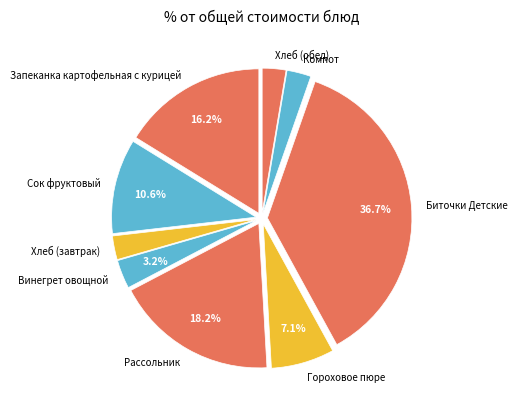

True or false: Биточки Детские accounts for 37% of the total.

True